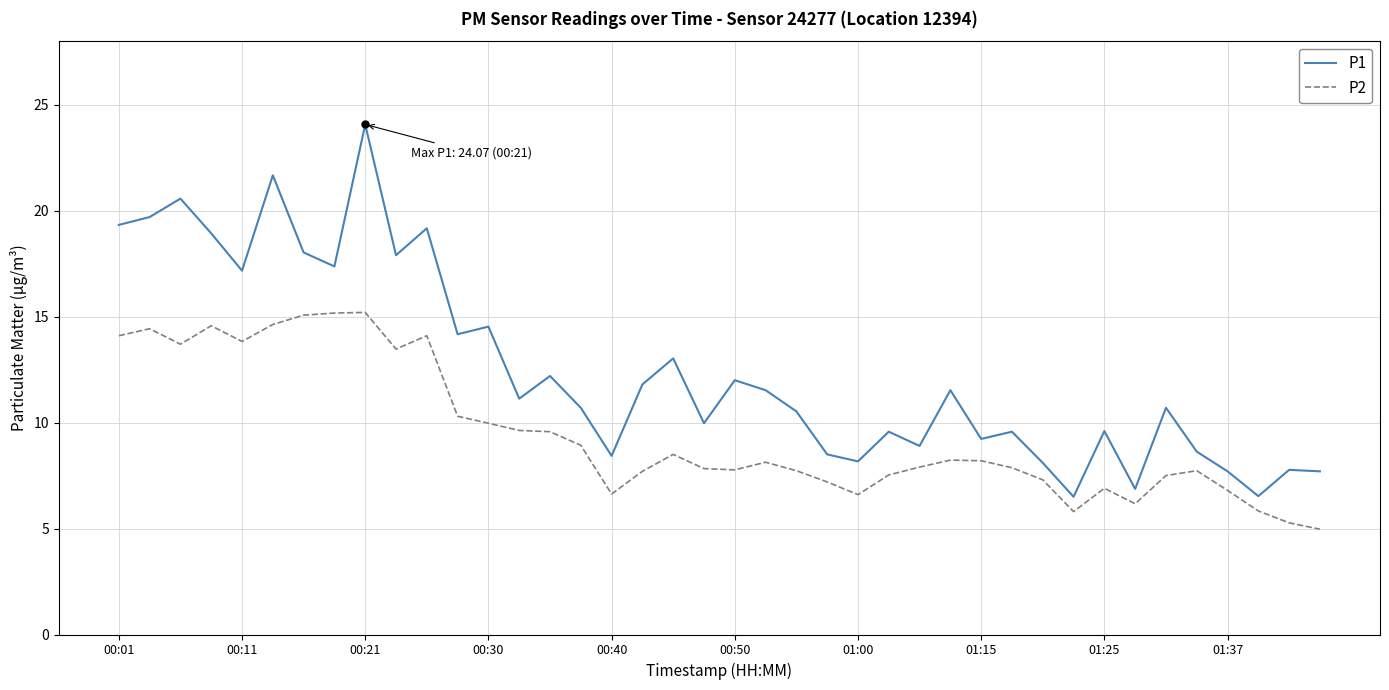

What is the maximum value for P2?

15.2